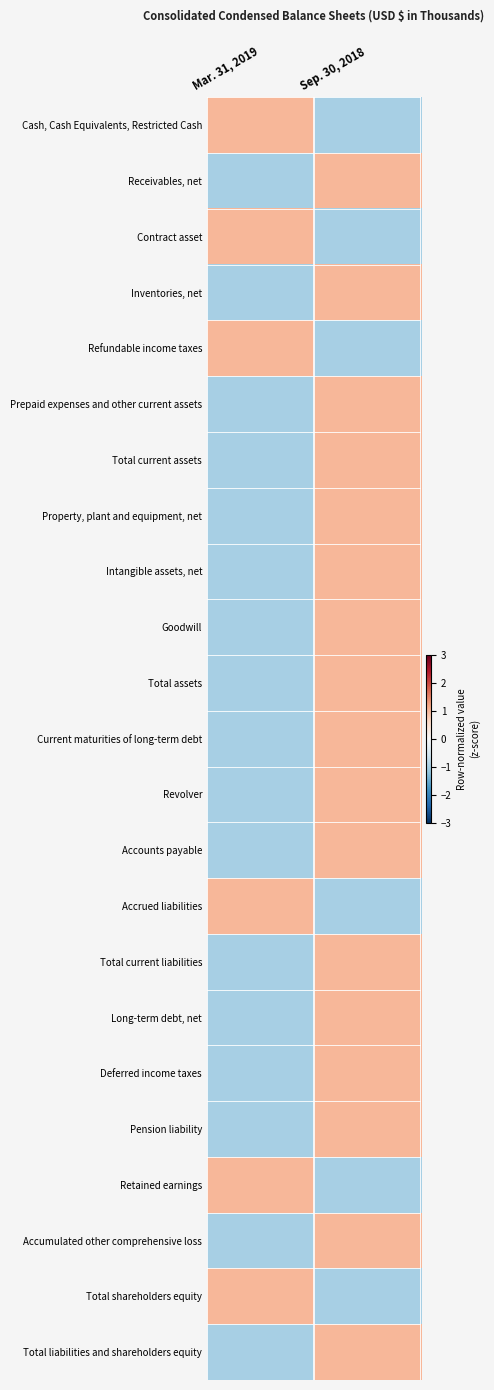

Between Sep. 30, 2018 and Mar. 31, 2019, which is larger?

Mar. 31, 2019